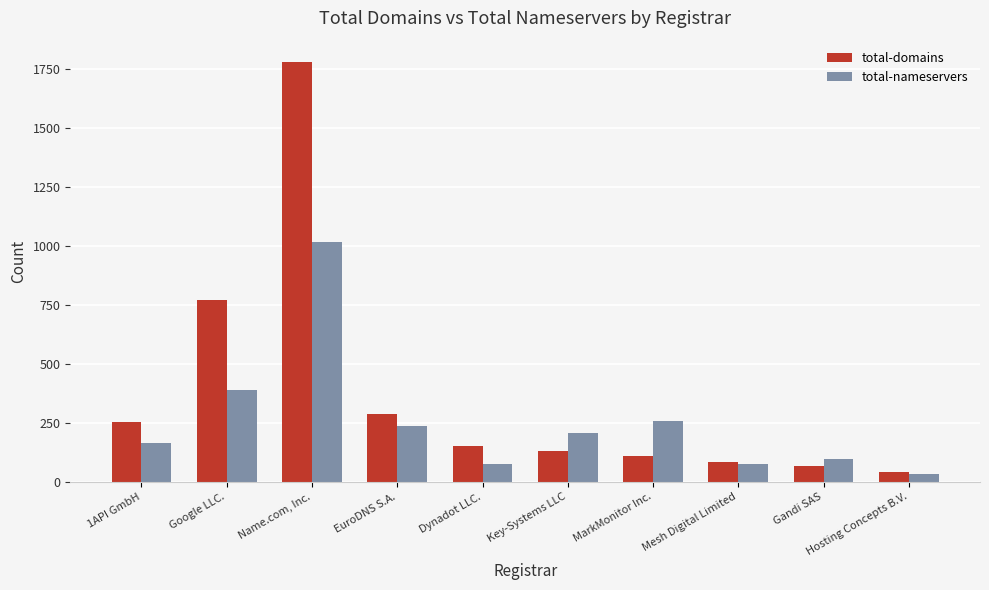

What is the smallest value displayed?

34